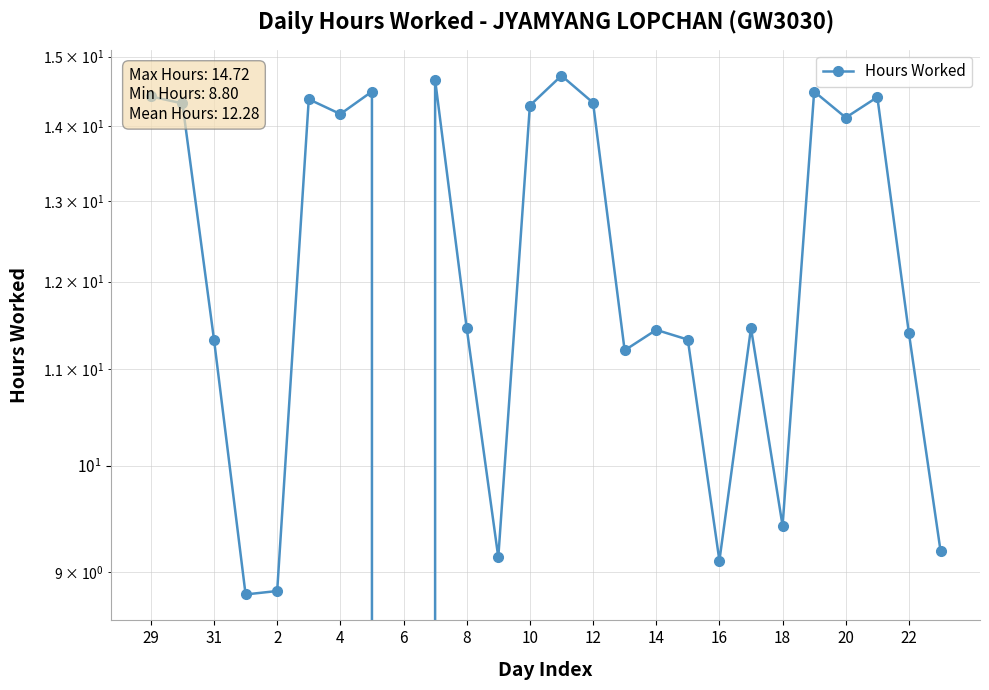

At which label does the data first exceed 11?

29